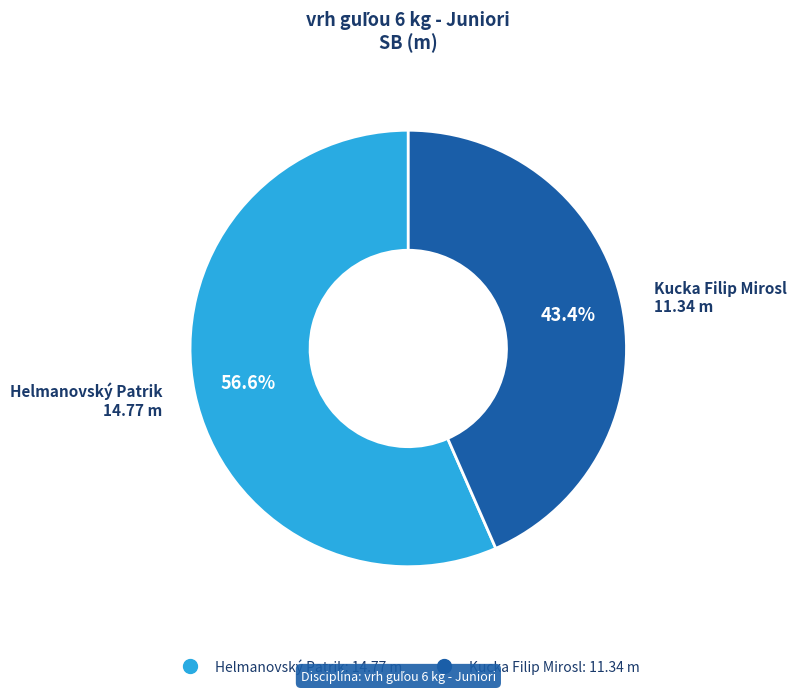

Combined, do Kucka Filip Mirosl and Helmanovský Patrik account for over 50%?

Yes